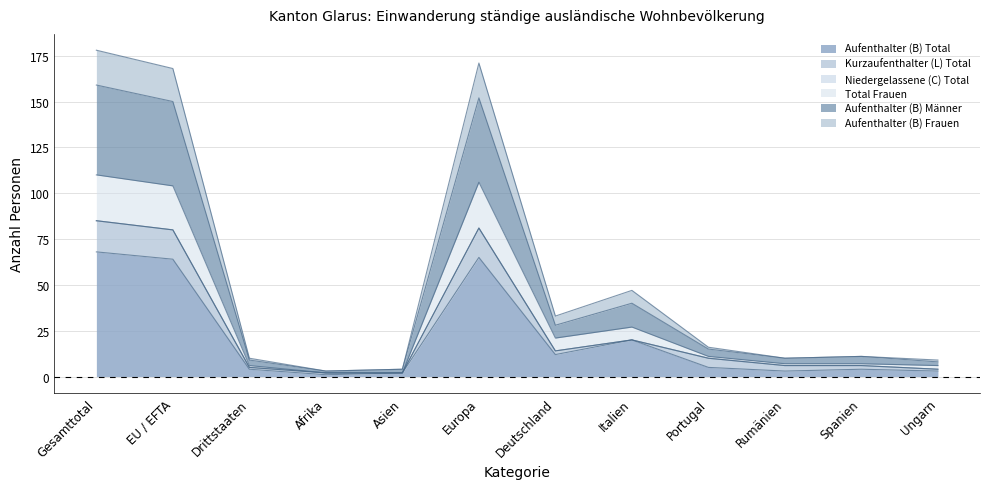

At which category does Aufenthalter (B) Total reach its first local peak?

Europa